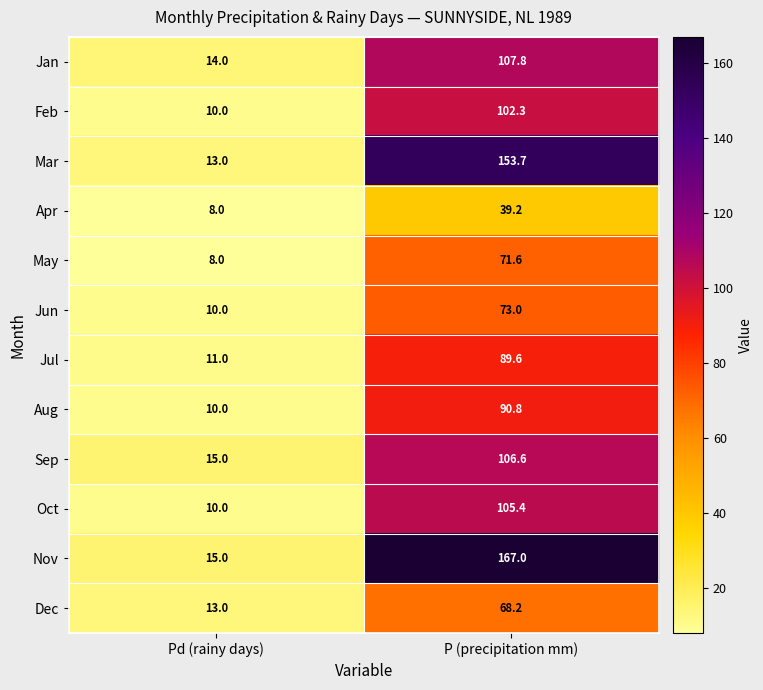

Reading left to right, transcribe all the data shown in this chart.

Jan: 14.0	107.8
Feb: 10.0	102.3
Mar: 13.0	153.7
Apr: 8.0	39.2
May: 8.0	71.6
Jun: 10.0	73.0
Jul: 11.0	89.6
Aug: 10.0	90.8
Sep: 15.0	106.6
Oct: 10.0	105.4
Nov: 15.0	167.0
Dec: 13.0	68.2